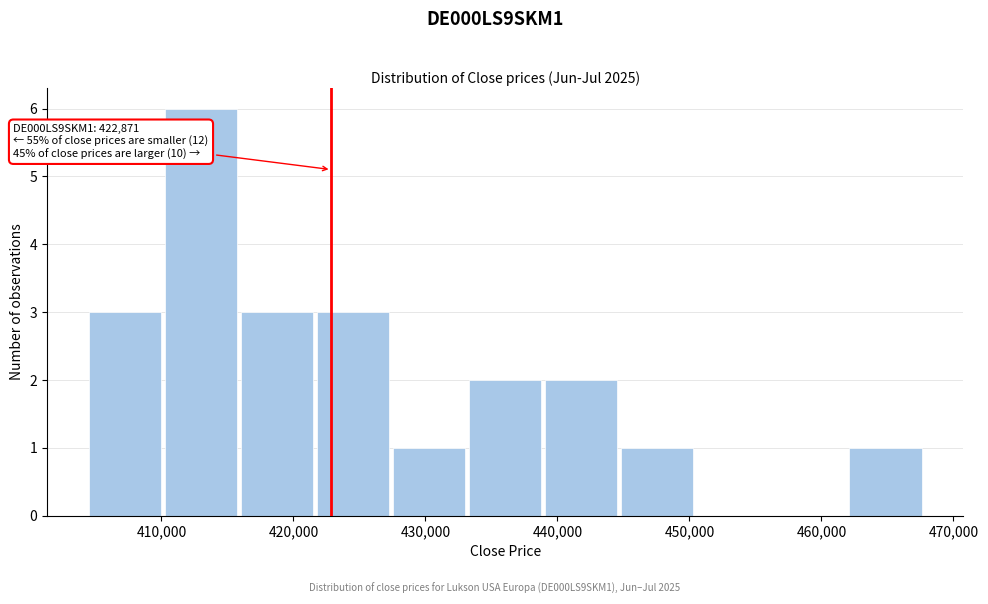

Over which range of the x-axis is the bar tallest?

410000 to 416000